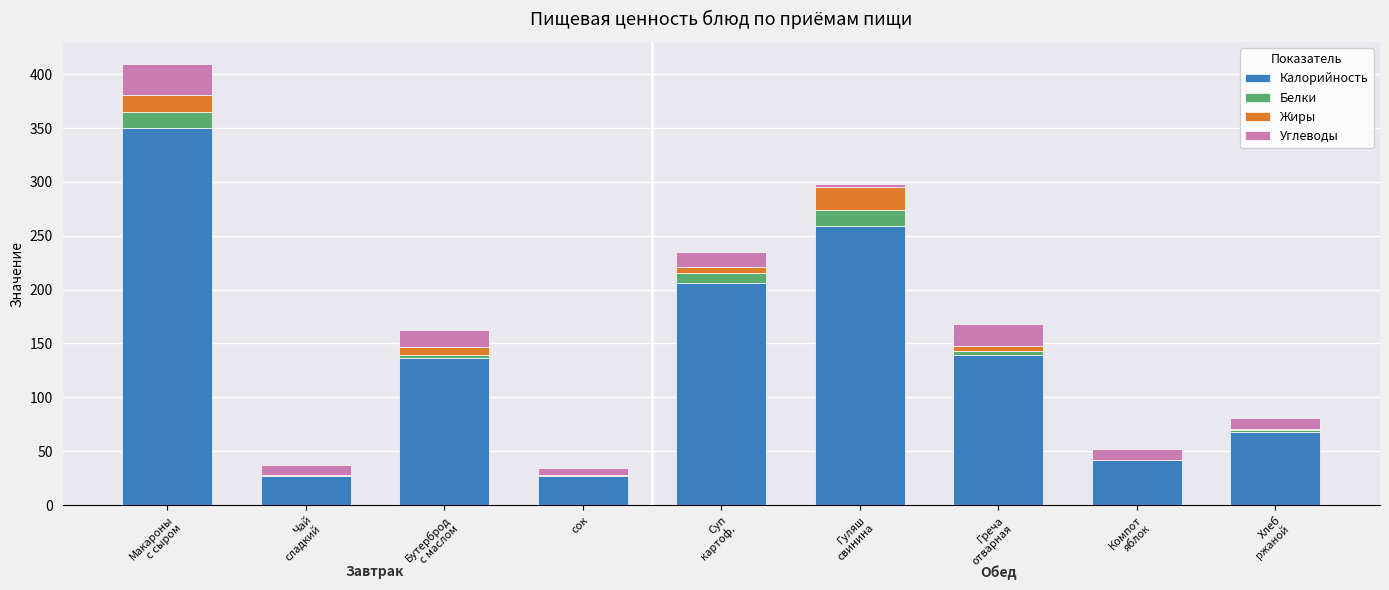

Are the bars horizontal?

No